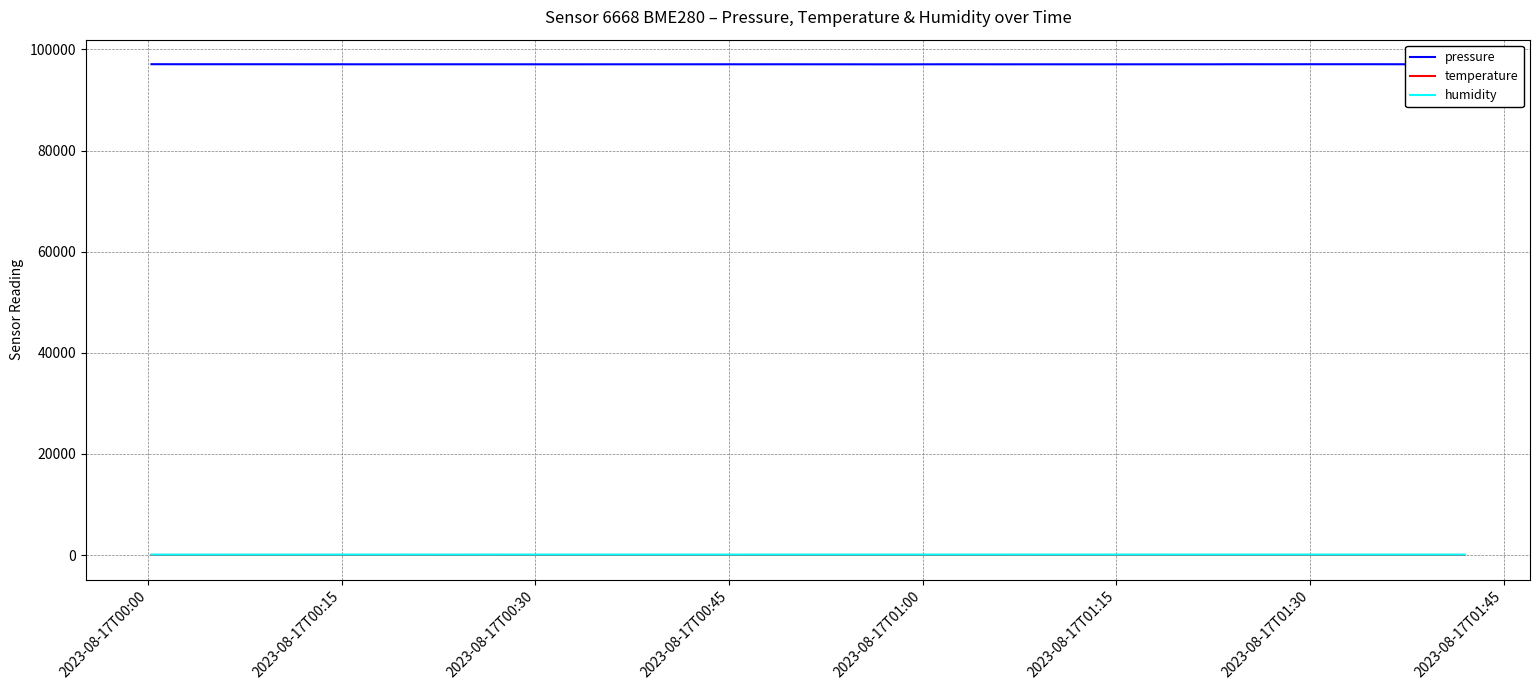

True or false: pressure and humidity intersect in this chart.

False